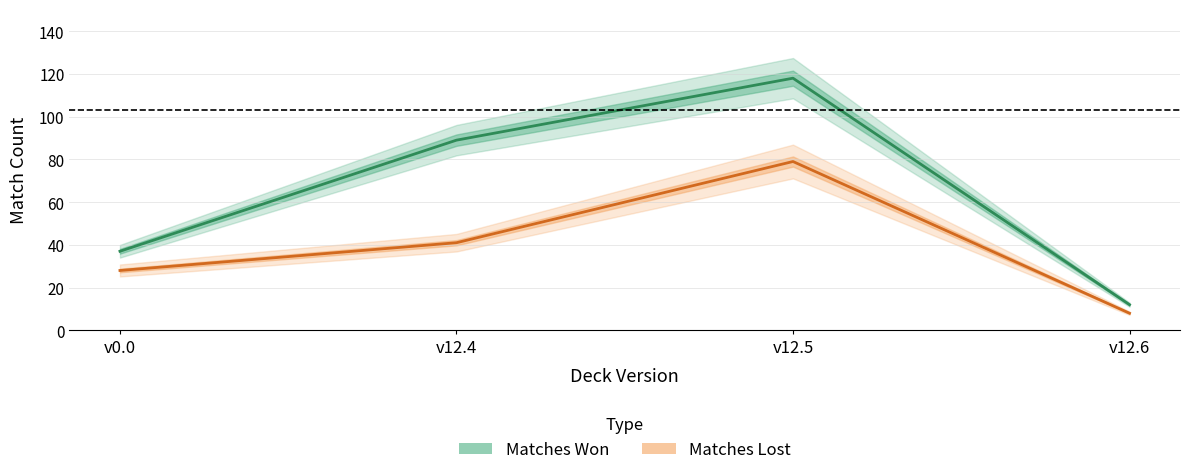

What is the total value across all series at v12.6?

20